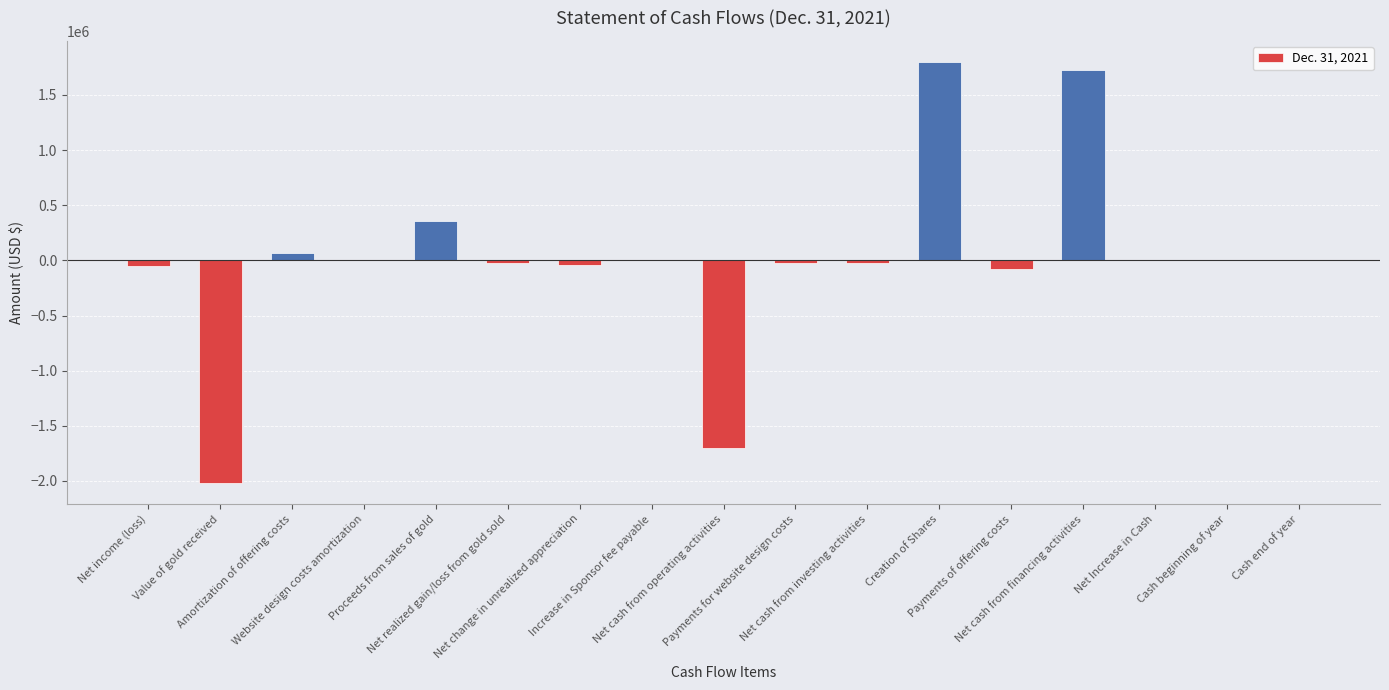

How many categories are shown in the chart?

17